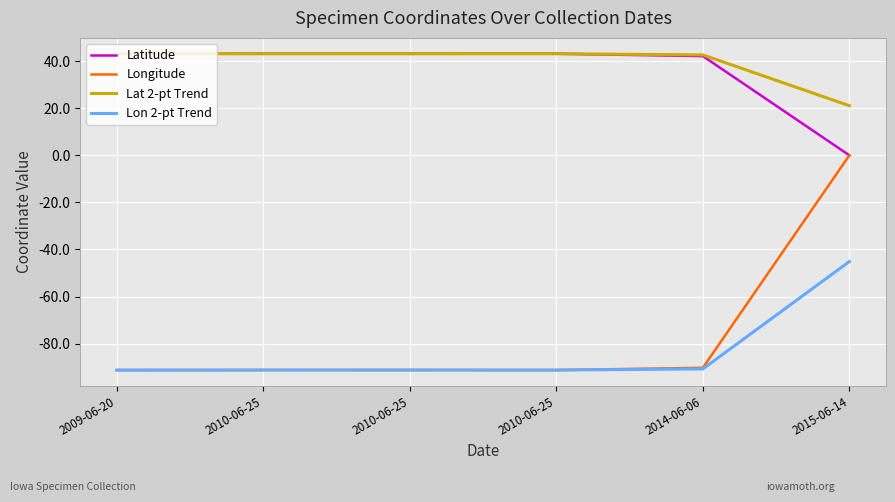

Is this an area chart (filled region under the line)?

No